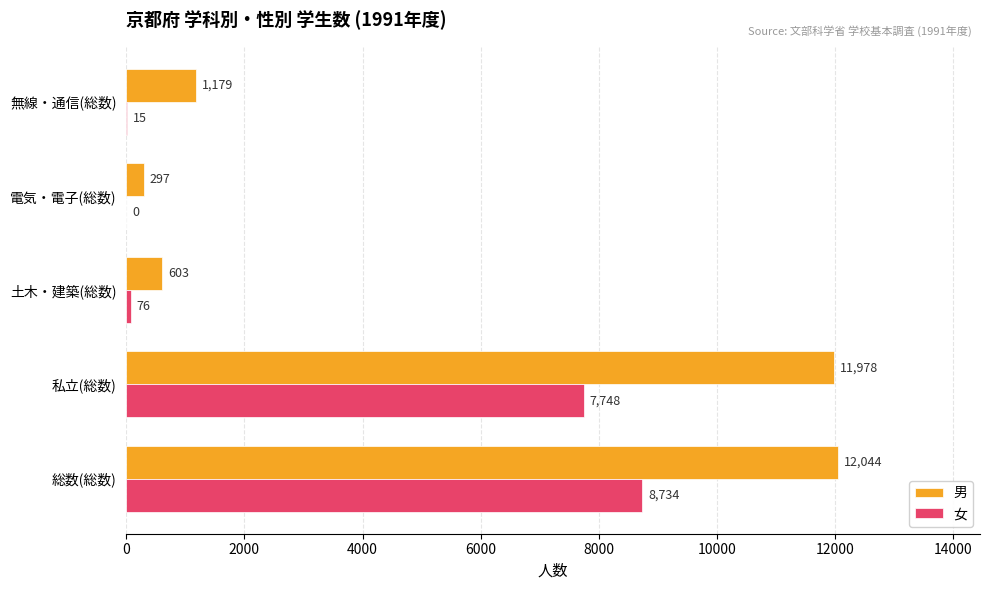

What is the sum of the 女 values at 私立(総数) and 土木・建築(総数)?

7824